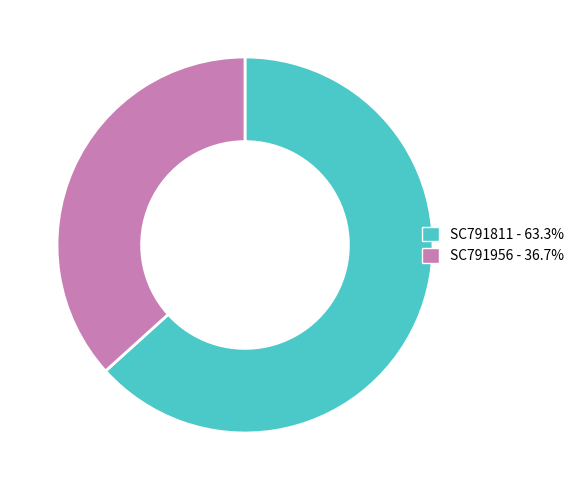

Is it true that SC791956 is 37% of the pie?

True